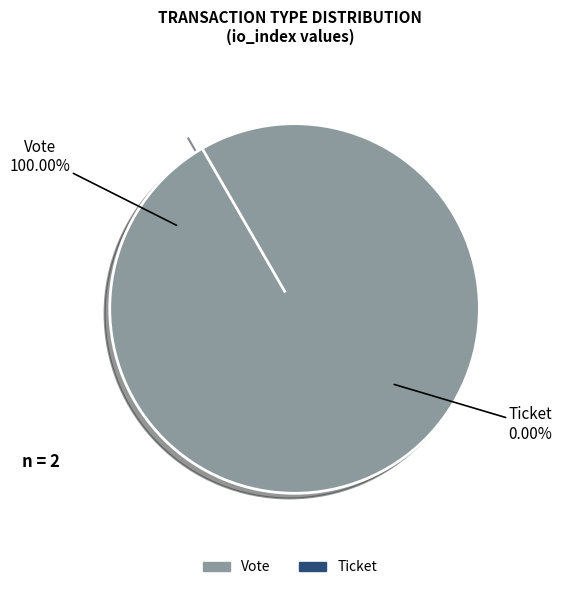

How many segments does this pie chart have?

2